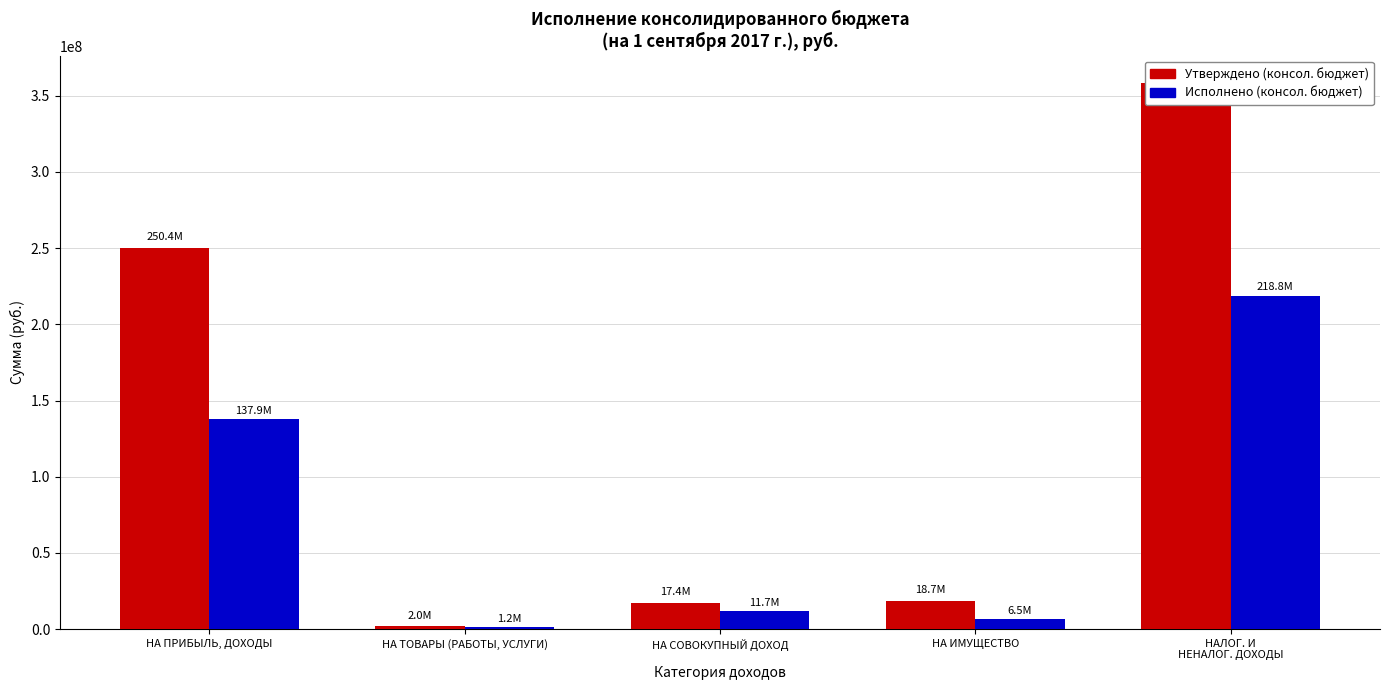

What is the difference between the maximum and minimum values in the Утверждено (консол. бюджет) series?

356380246.9